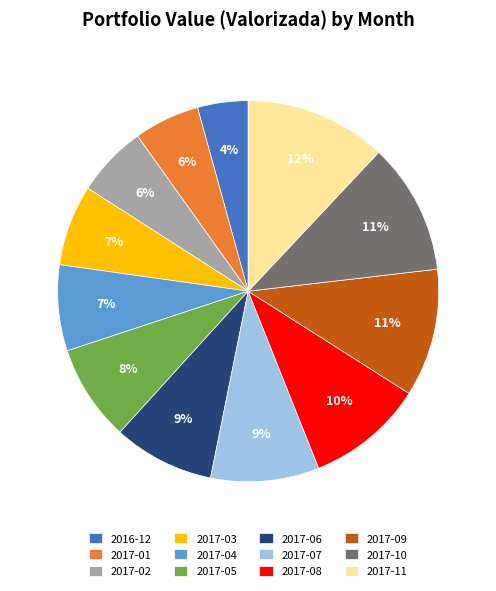

To the nearest percent, what percentage of the pie is 2017-09?

11%